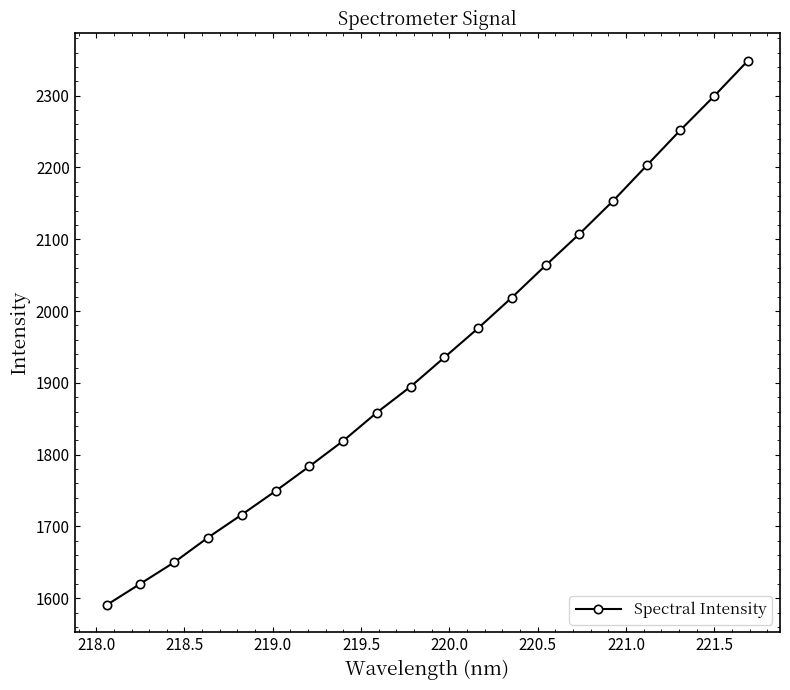

What is the difference between the maximum and minimum values?

758.2